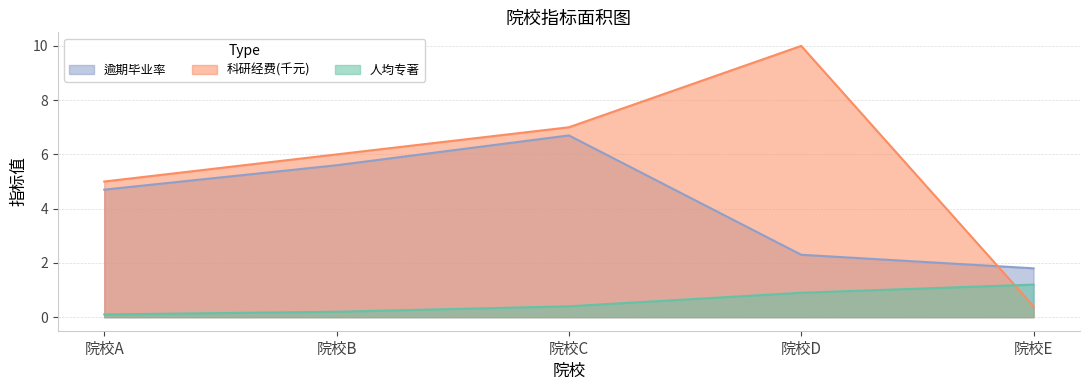

How many lines are shown in the chart?

3